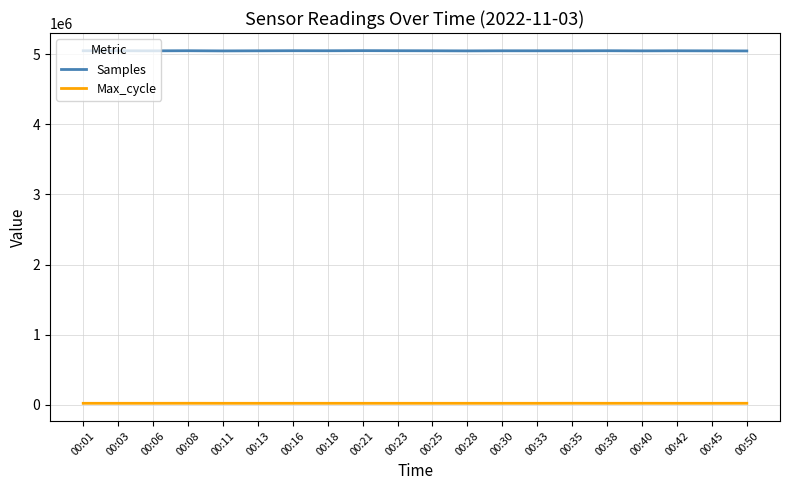

Is the value of Samples at 00:23 greater than the value of Max_cycle at 00:40?

Yes